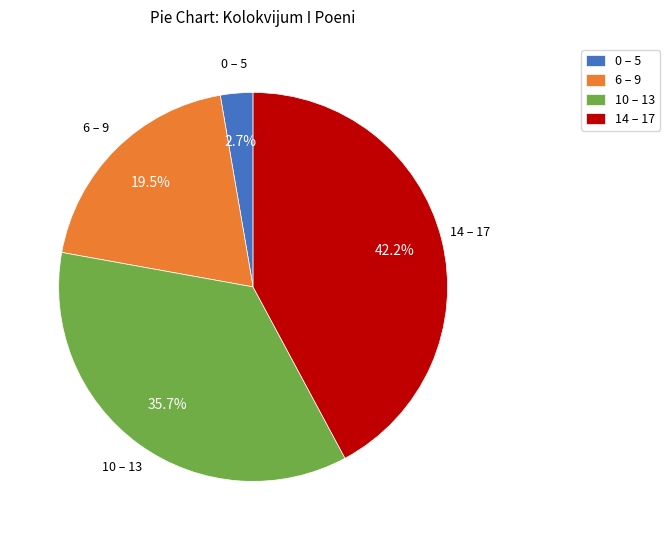

How many segments does this pie chart have?

4